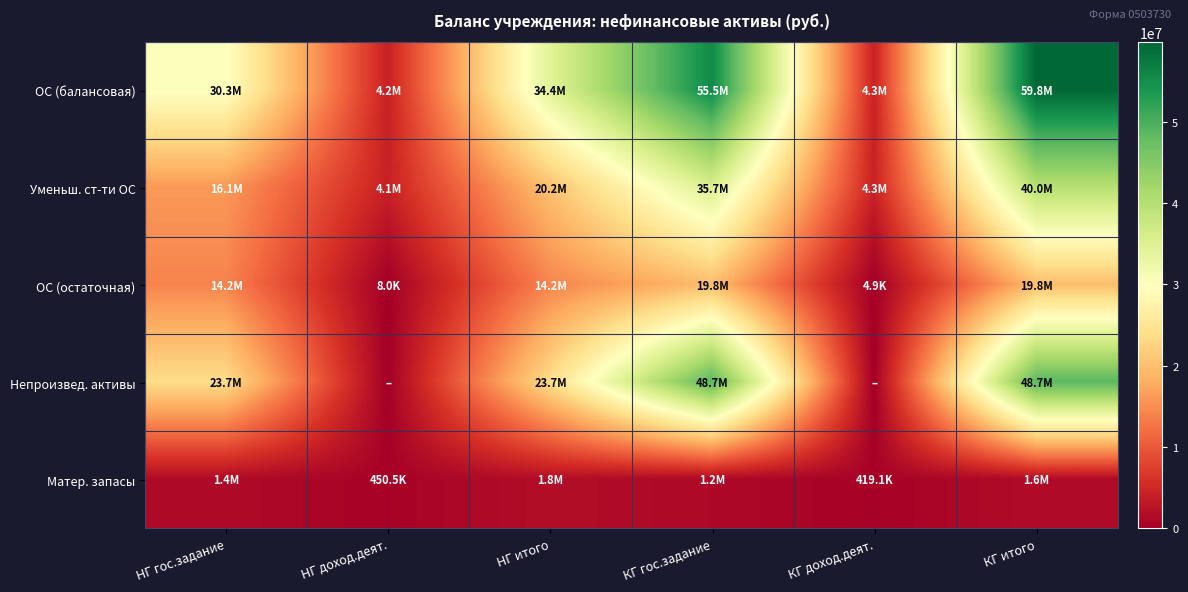

Rank the series at НГ итого from lowest to highest value.

Матер. запасы, ОС (остаточная), Уменьш. ст-ти ОС, Непроизвед. активы, ОС (балансовая)